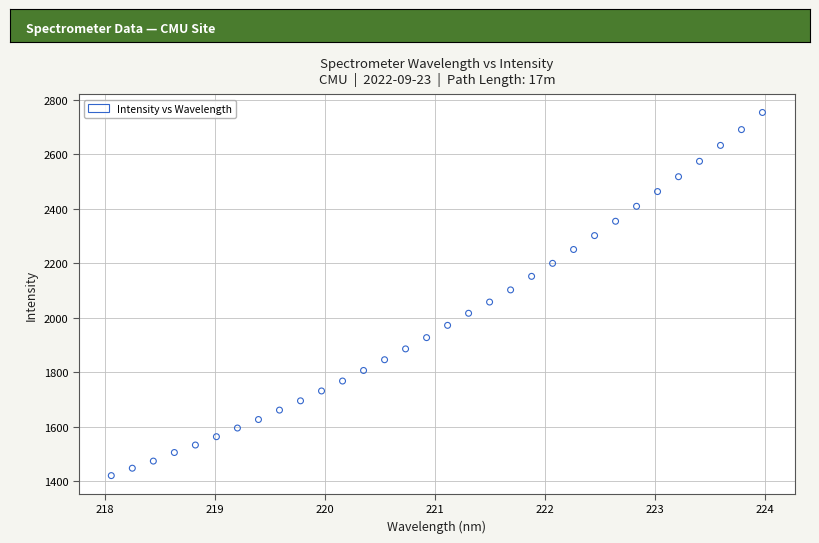

What is the range of Y values (max minus min)?

1331.5